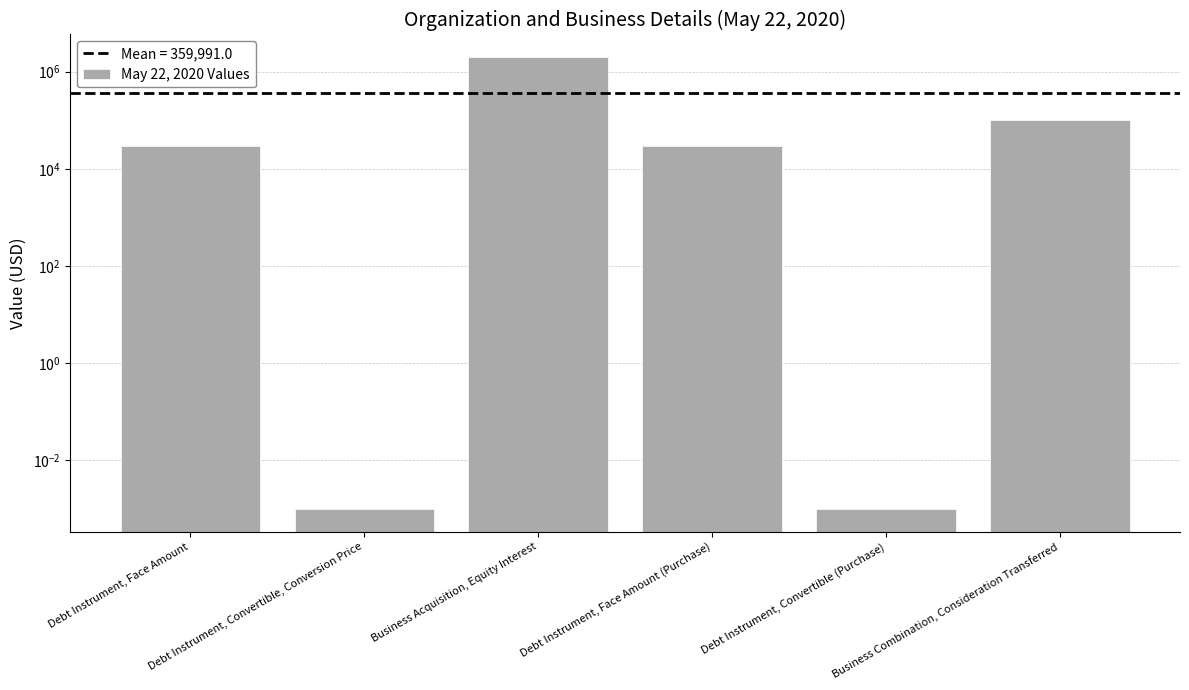

What is the sum of the values at Business Acquisition, Equity Interest and Debt Instrument, Convertible, Conversion Price?

2000000.0